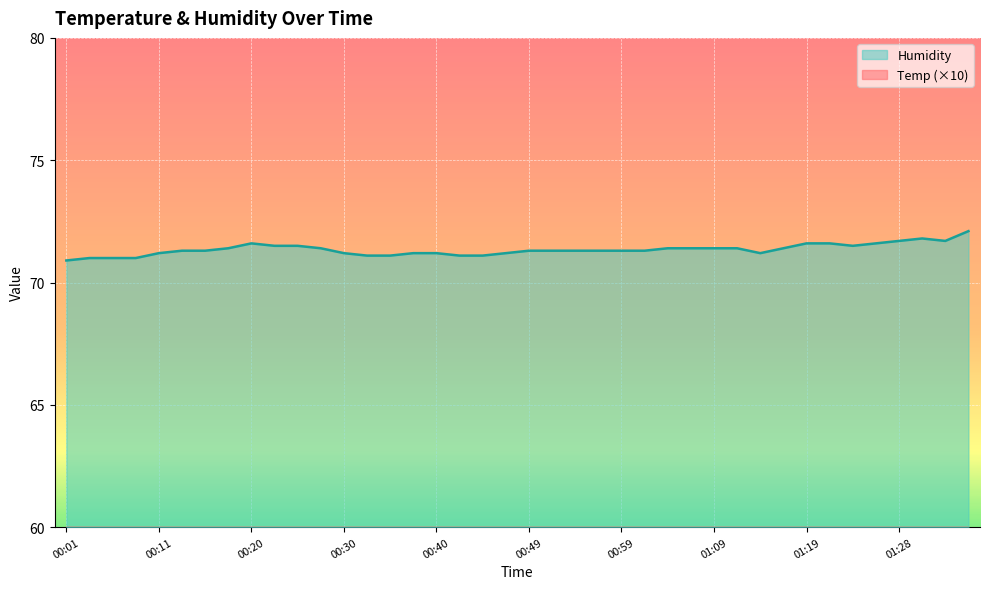

At 01:36, list the series in order from largest to smallest.

Humidity, Temp